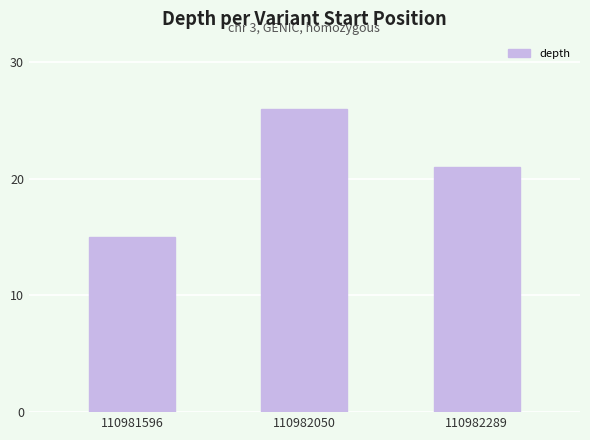

What is the difference between the maximum and second lowest values?

5